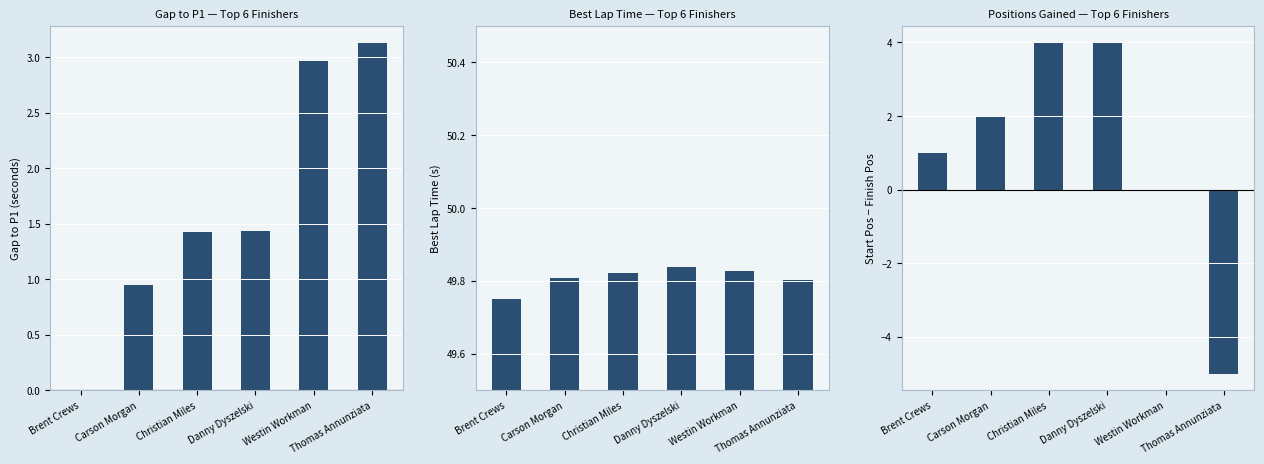

Which series changed the most between Brent Crews and Danny Dyszelski?

Start minus Finish Pos